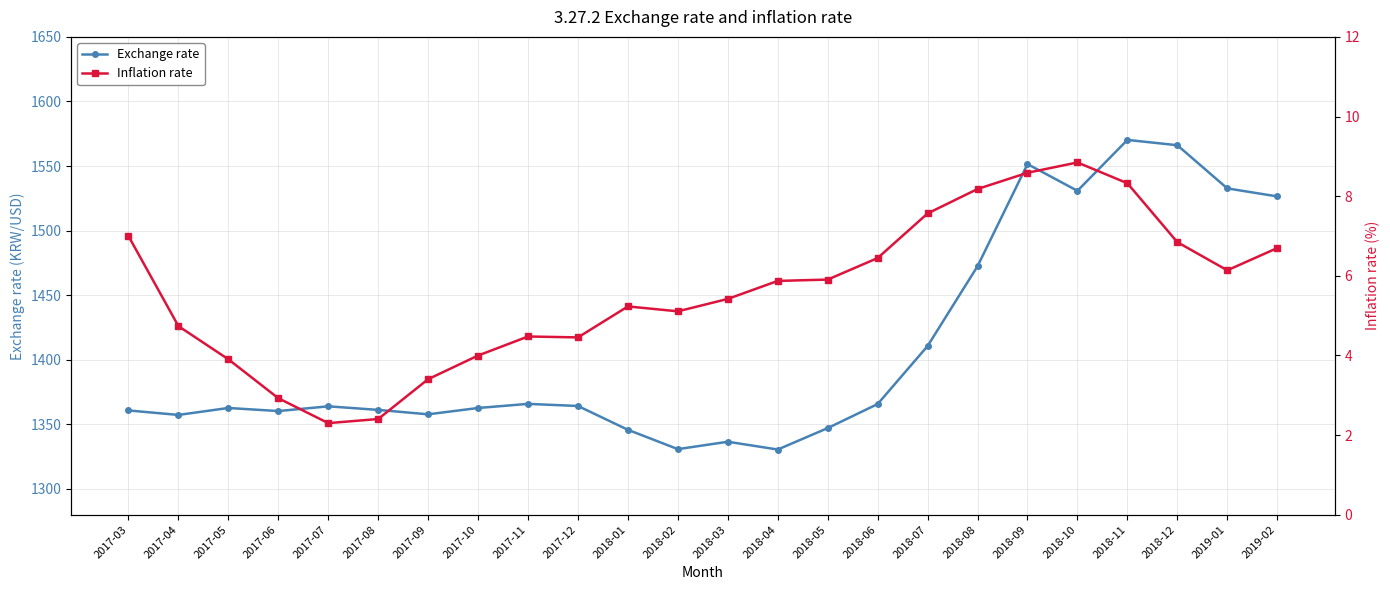

Which label corresponds to the largest value in the chart?

2018-11